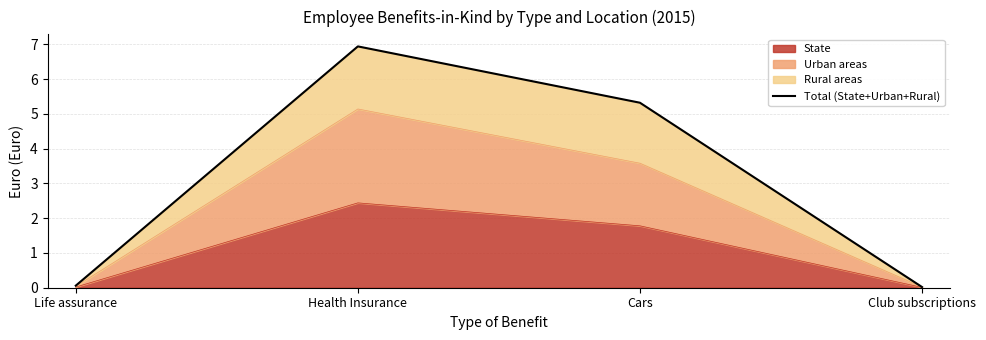

List the labels in order of value, largest first.

Health Insurance, Cars, Life assurance, Club subscriptions